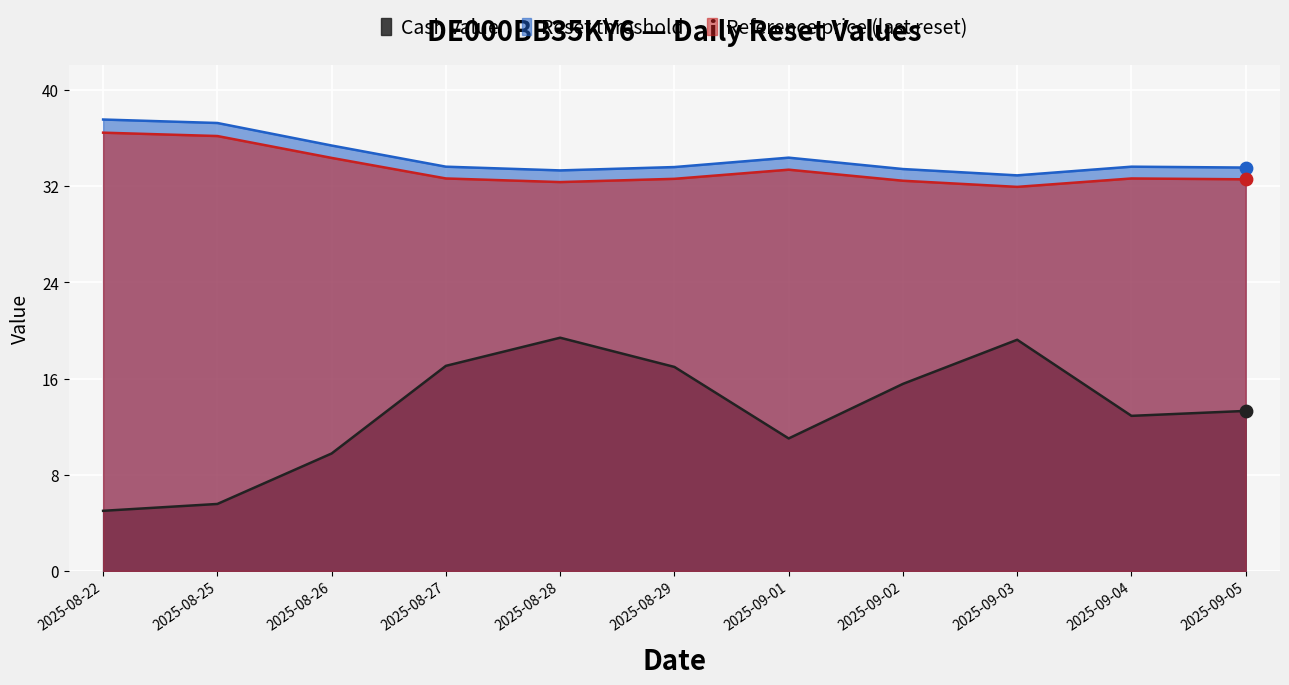

Which series contains the highest Y value?

Reset threshold